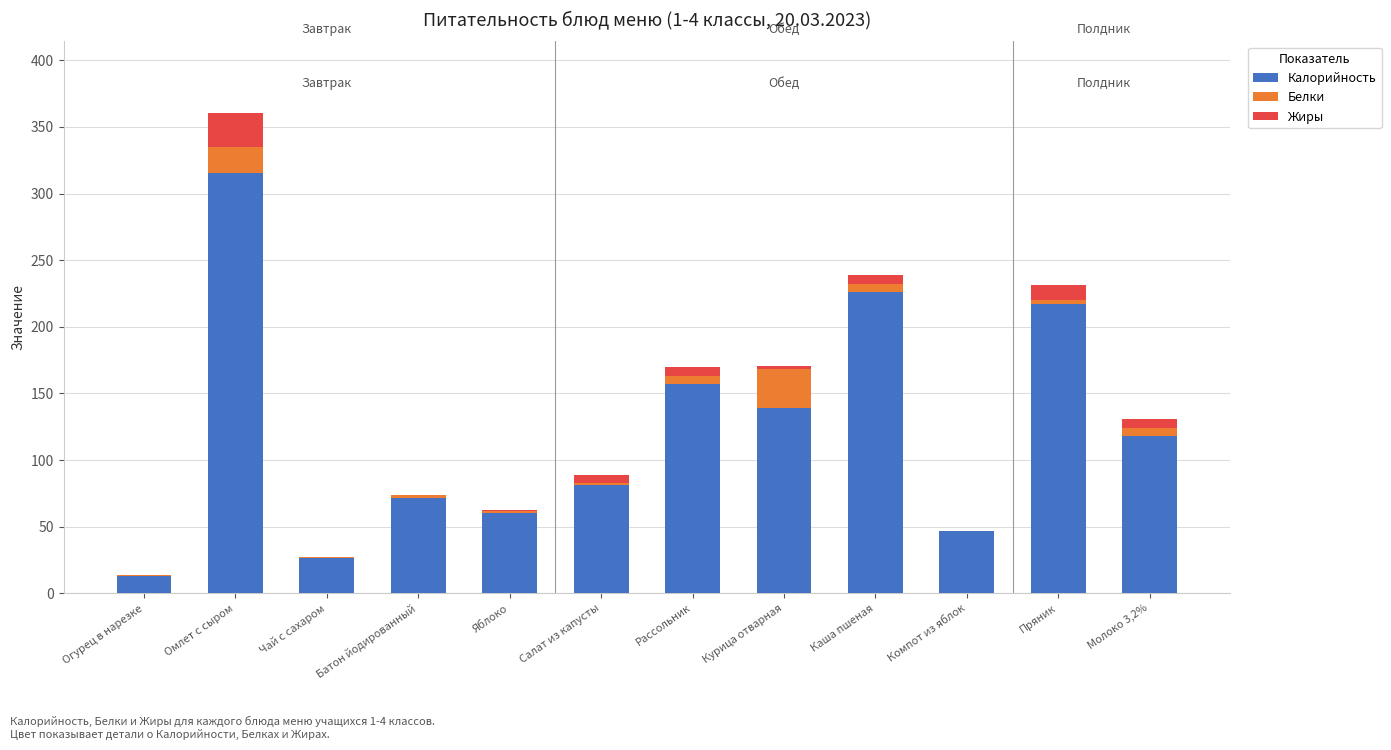

What is the total value across all series at Рассольник?

170.0